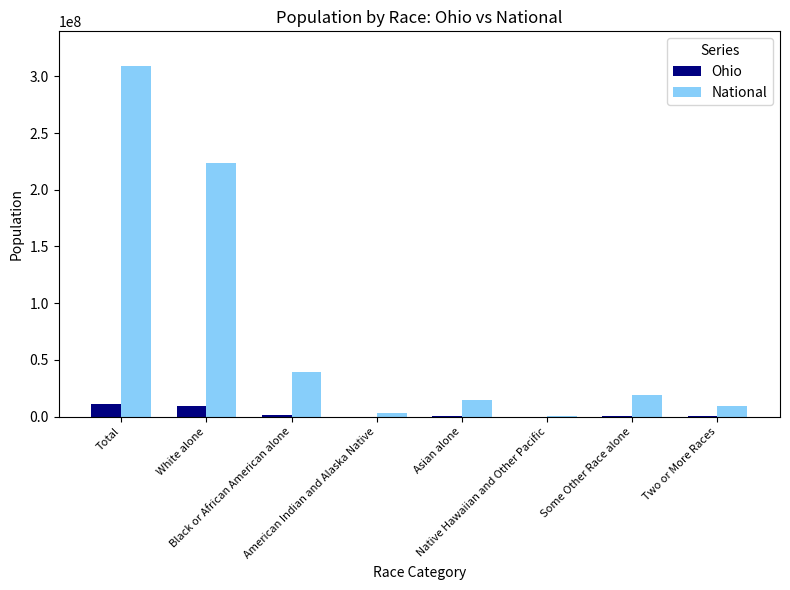

What is the sum of all Ohio values?

23073008